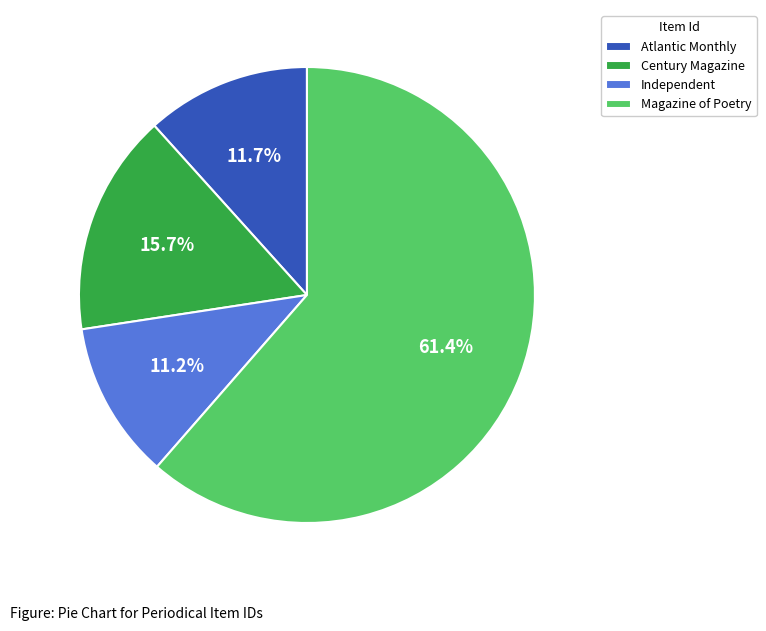

True or false: Magazine of Poetry accounts for 74% of the total.

False